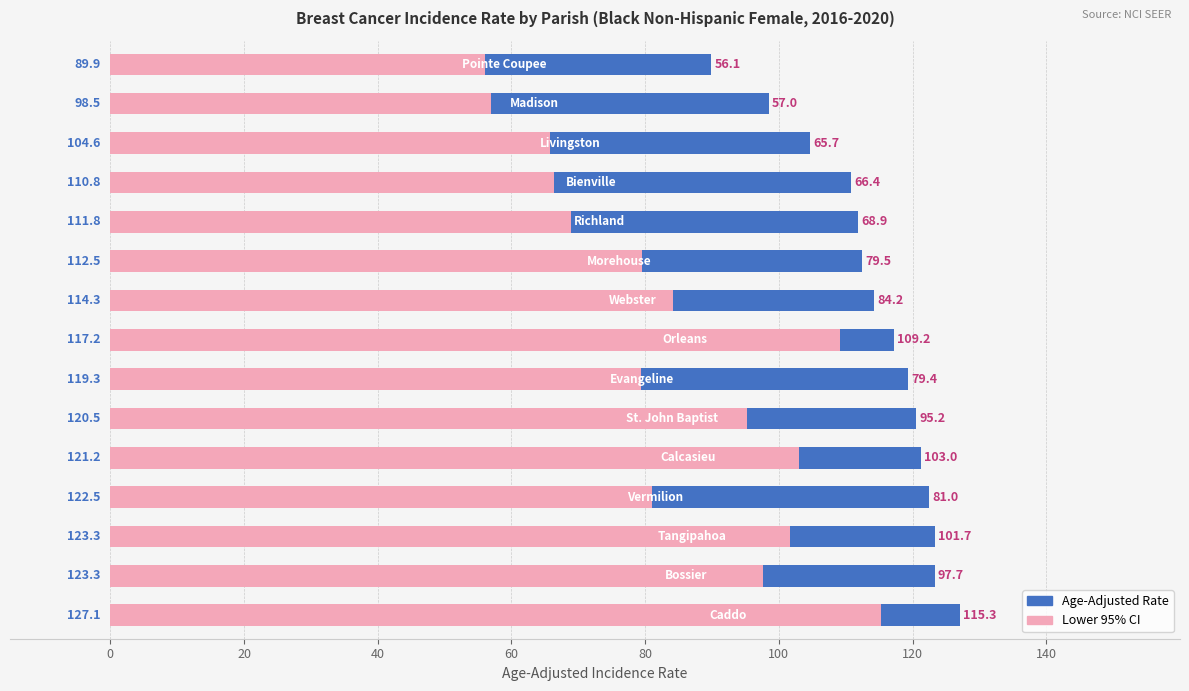

Is it true that Age-Adjusted Rate equals 121.2 at 10?

True